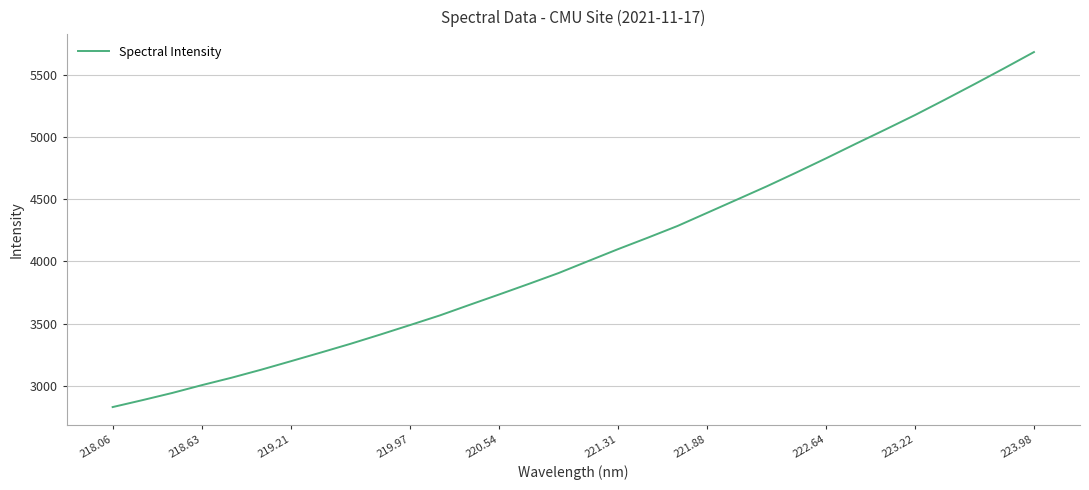

What is the difference between the maximum and minimum values?

2855.1